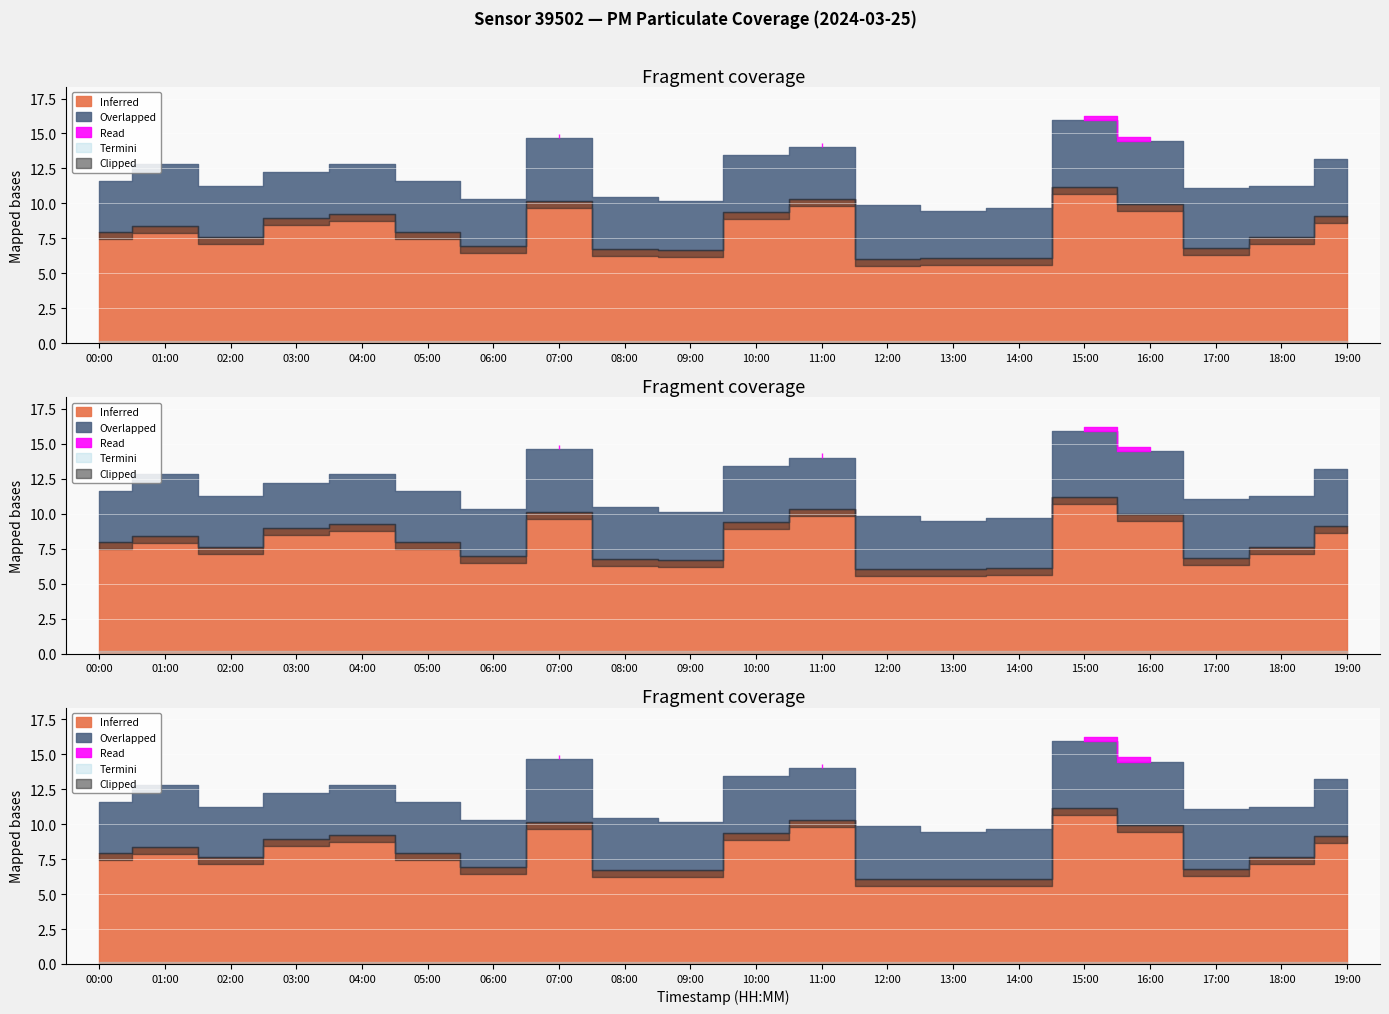

What is the label of the 10th point from the right?

10:00